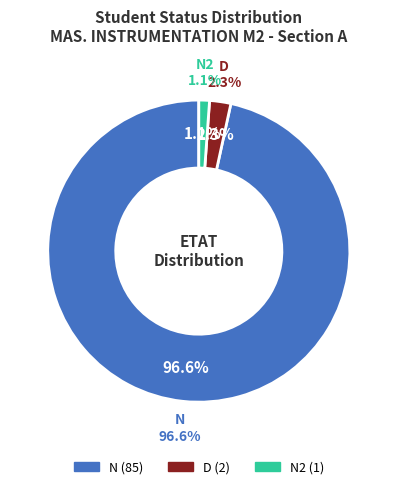

What is the total percentage of N and N2?

97.7%